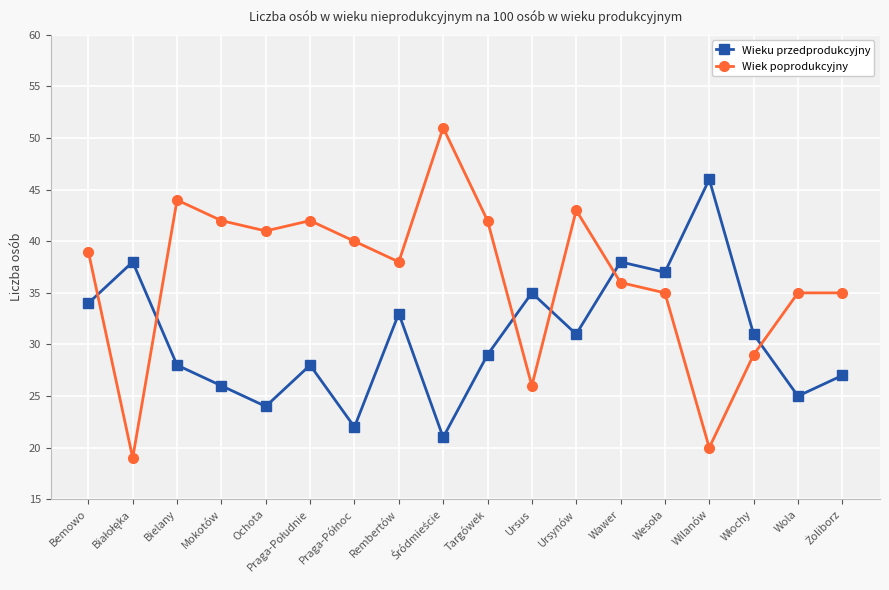

What is the difference between the maximum and second lowest values in the Wiek poprodukcyjny series?

31